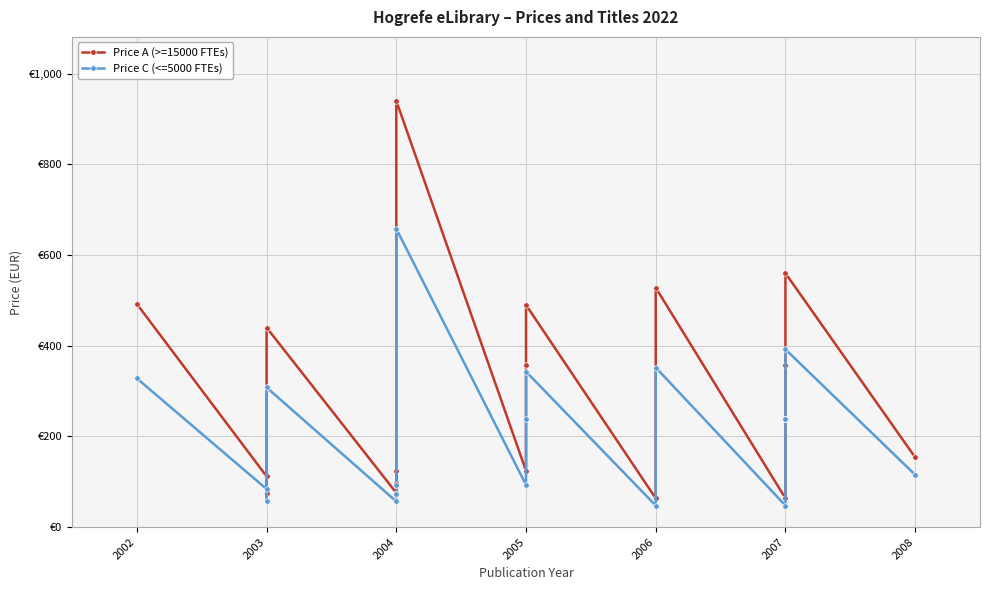

Read the Price C (<=5000 FTEs) value at 2005.

238.4